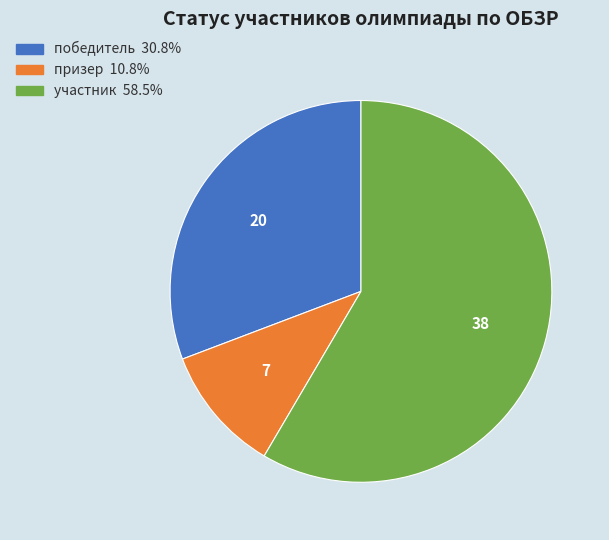

Which slice is the smallest?

призер